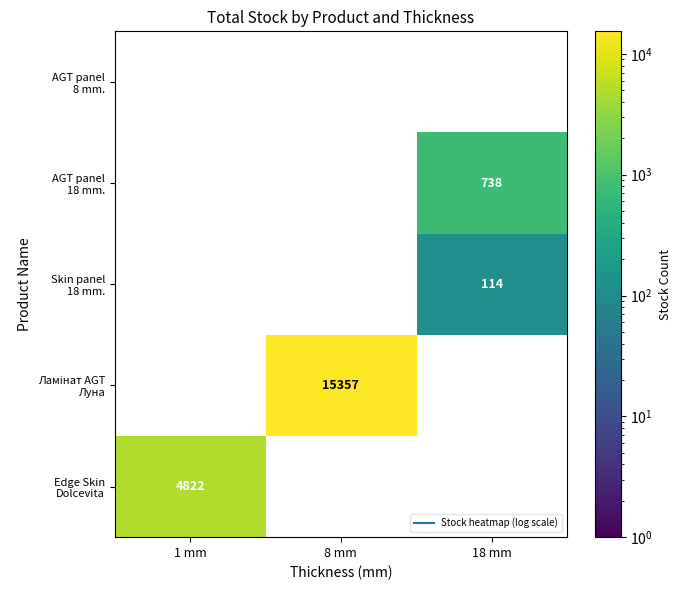

Is it true that Ламінат AGT Луна equals 5405 at 8 mm?

False